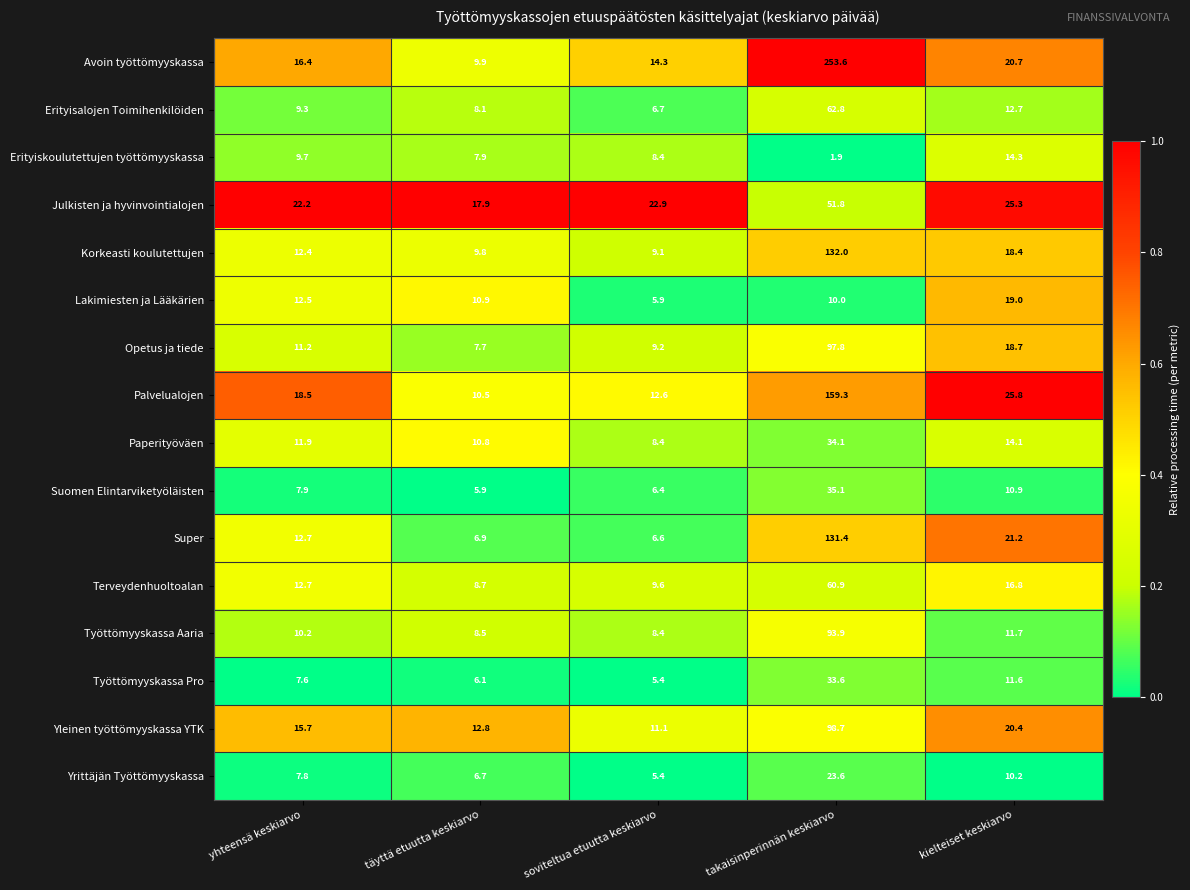

Rank the categories by Julkisten ja hyvinvointialojen value from highest to lowest.

takaisinperinnän keskiarvo, kielteiset keskiarvo, soviteltua etuutta keskiarvo, yhteensä keskiarvo, täyttä etuutta keskiarvo